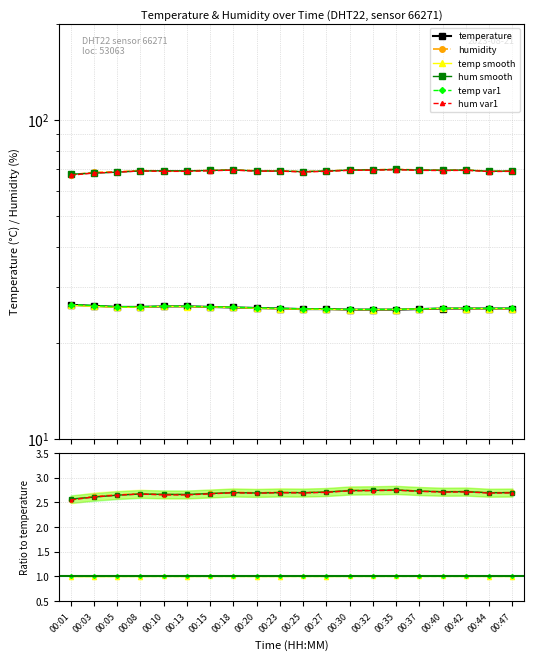

How many intersections are there between hum smooth and humidity?

3